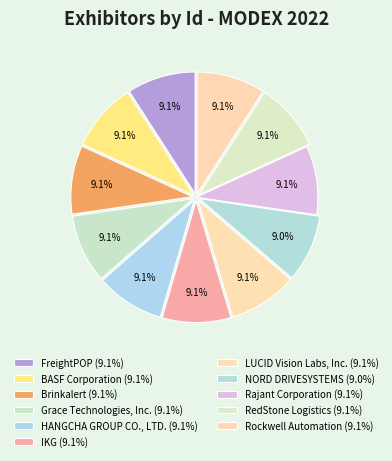

Is it true that LUCID Vision Labs, Inc. is 9% of the pie?

True